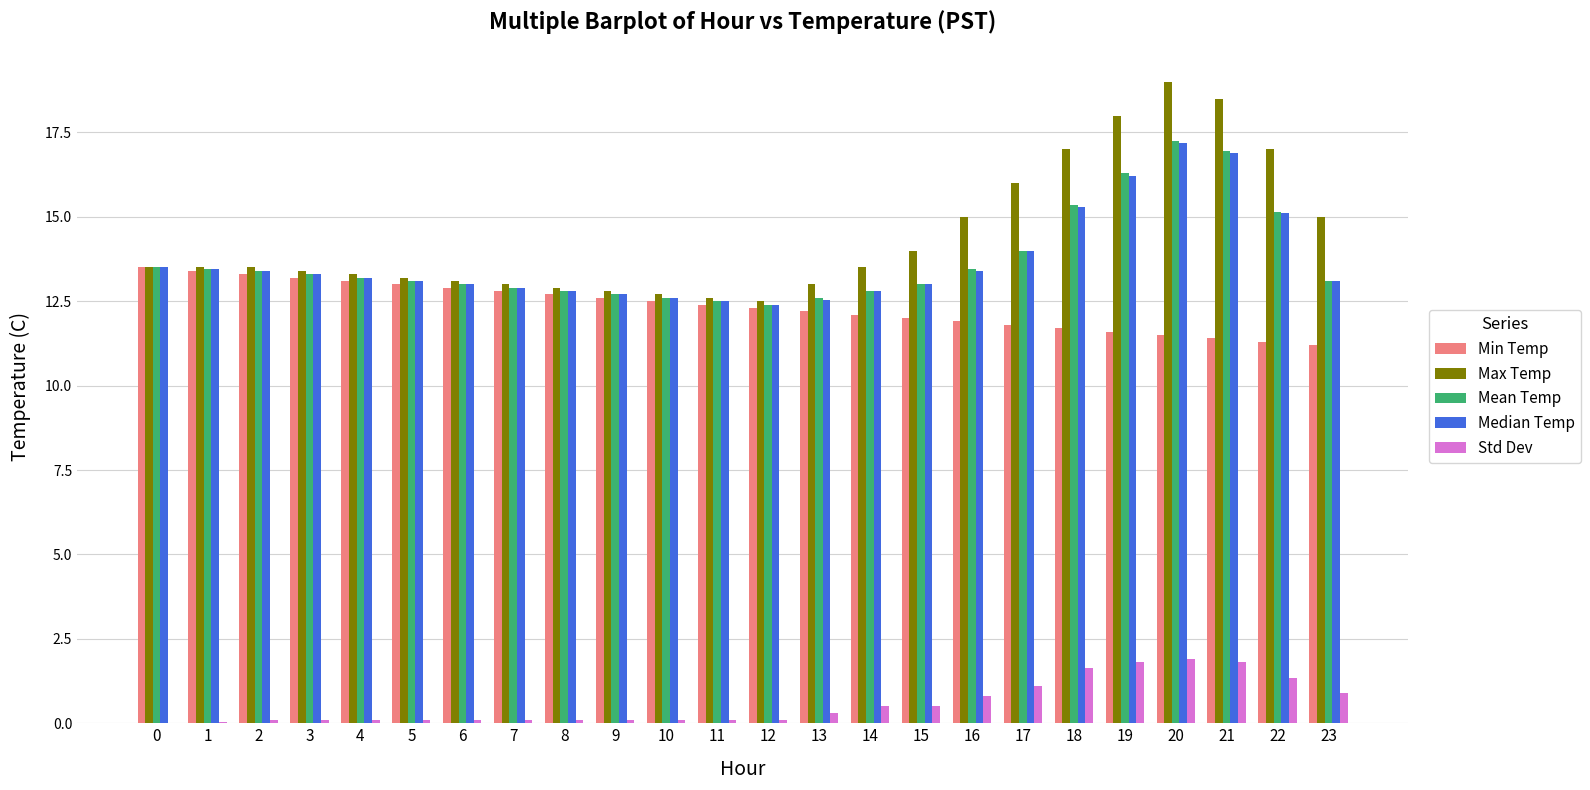

Does the chart contain stacked bars?

No